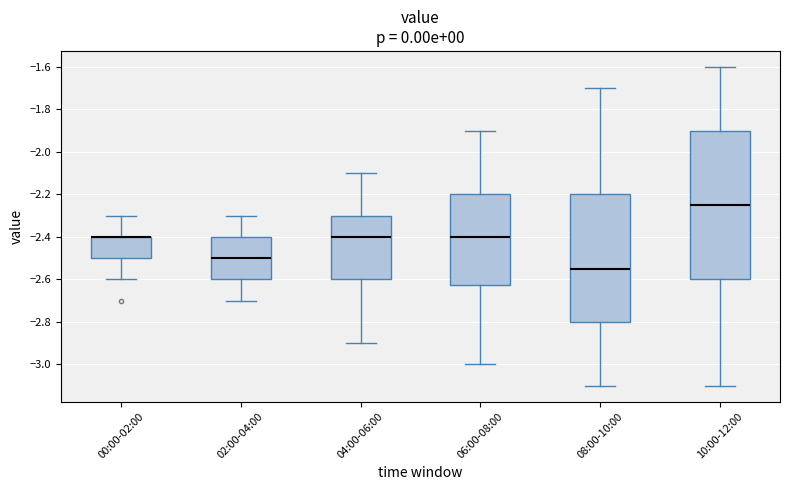

Which box is the tallest, from its lower edge to its upper edge?

10:00-12:00